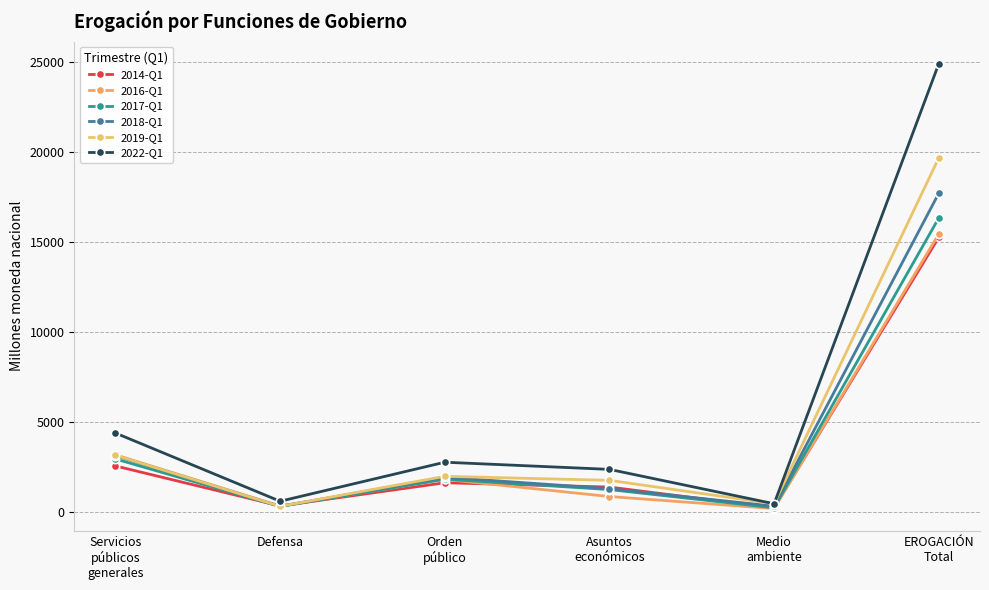

How many values in the 2017-Q1 series exceed 1822?

3